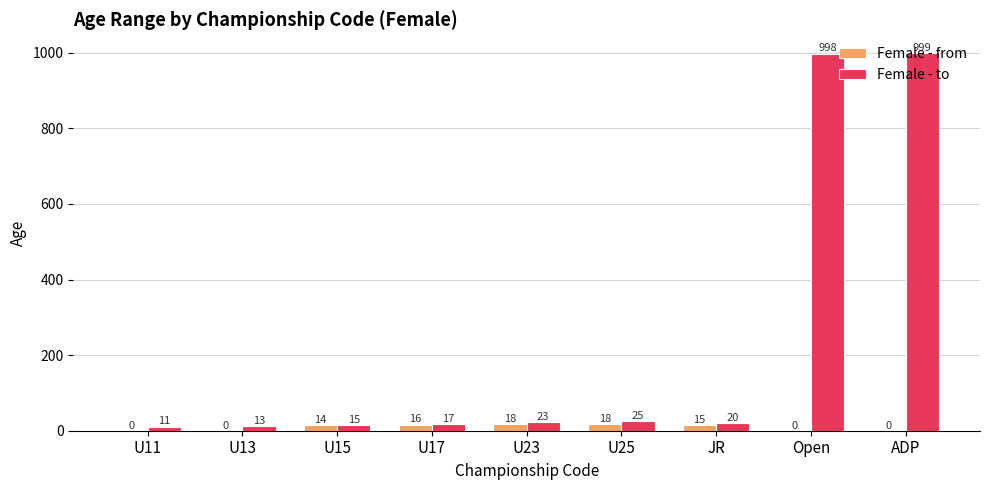

Is the value of Female - to at U23 greater than the value of Female - from at ADP?

Yes